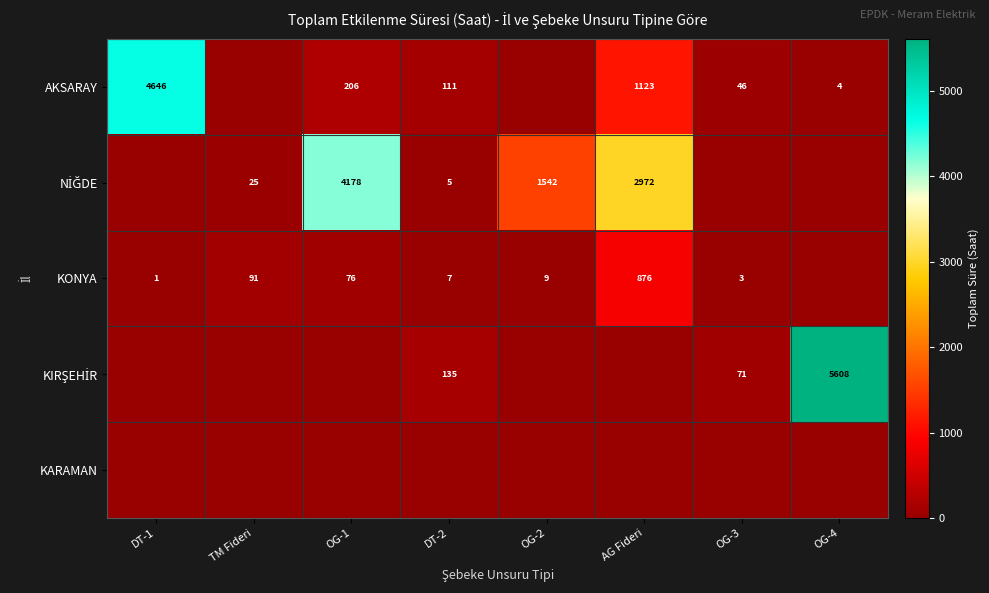

What is the approximate value of AKSARAY at DT-1?

4646.5